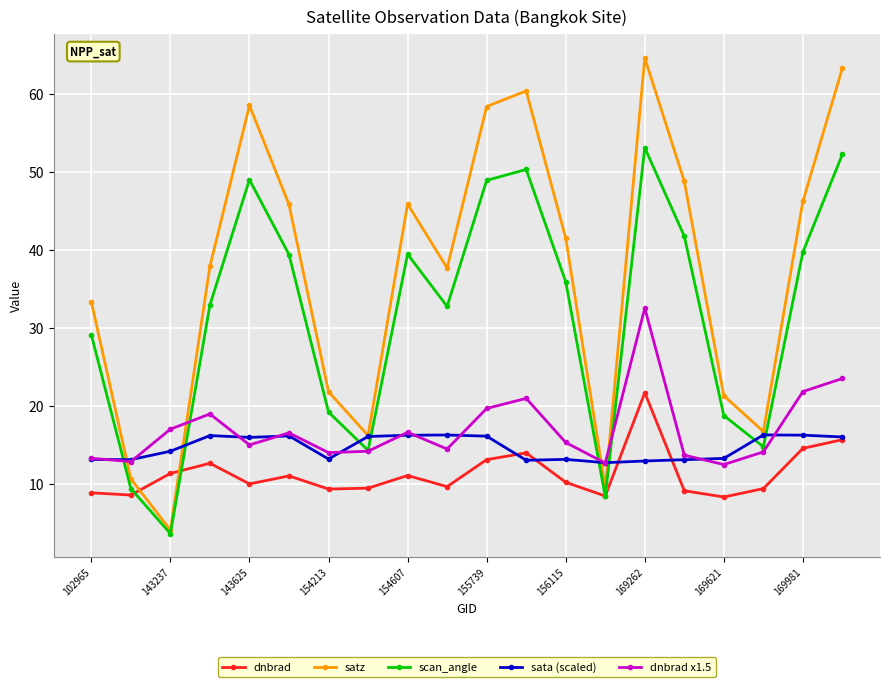

How many series are shown in this chart?

5